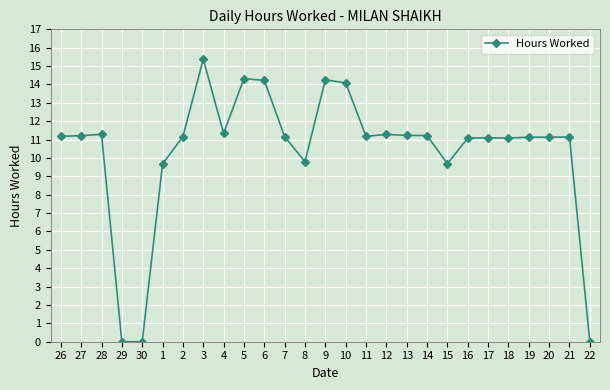

What is the sum of all values?

280.3